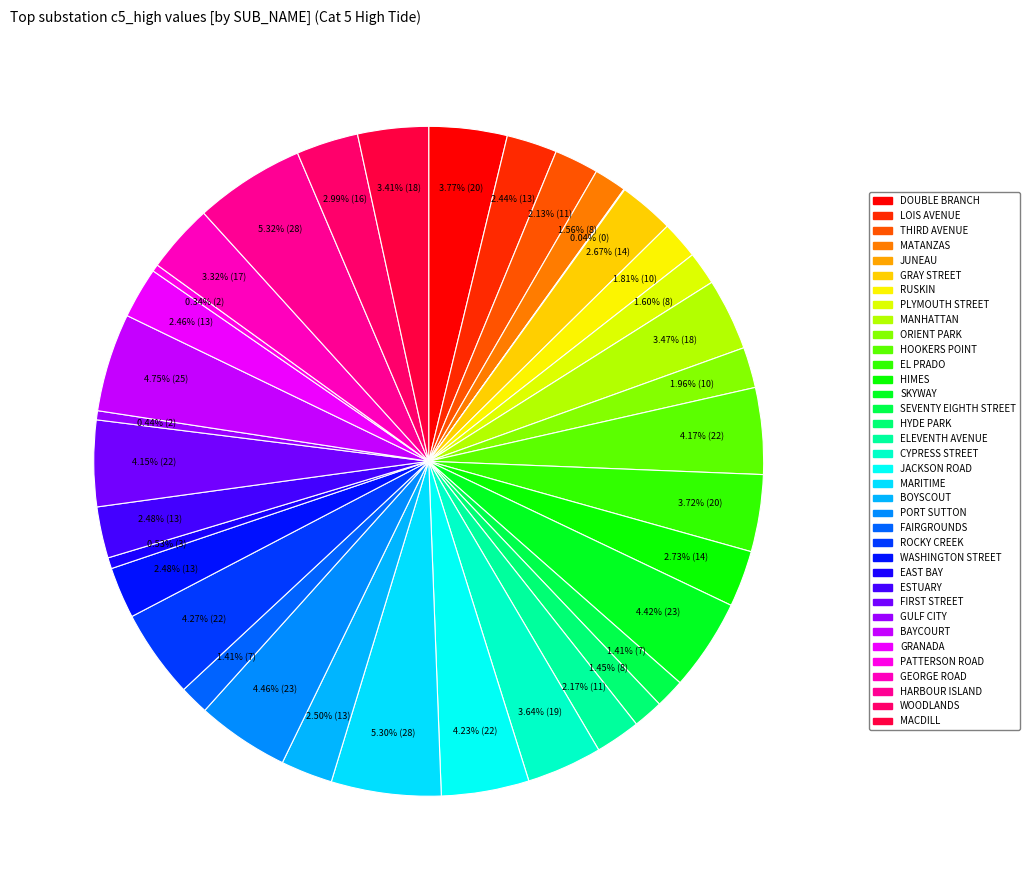

Is it true that MANHATTAN is 12% of the pie?

False